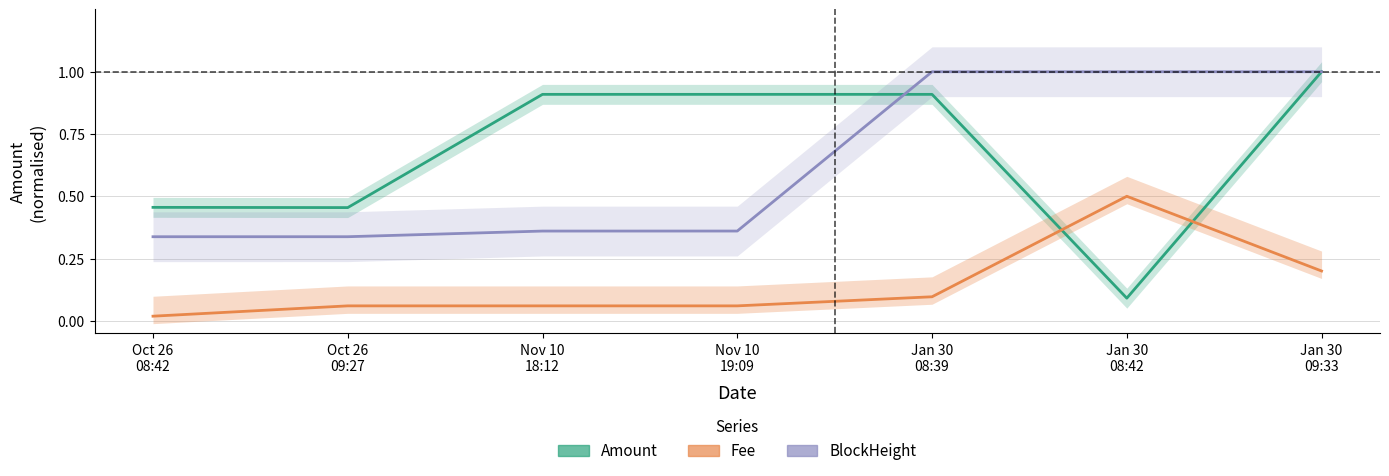

Reading left to right, extract all data points from this chart.

Amount: 0.5	0.5	0.9	0.9	0.9	0.1	1.0
Fee: 0.0	0.1	0.1	0.1	0.1	0.5	0.2
BlockHeight: 0.3	0.3	0.4	0.4	1.0	1.0	1.0